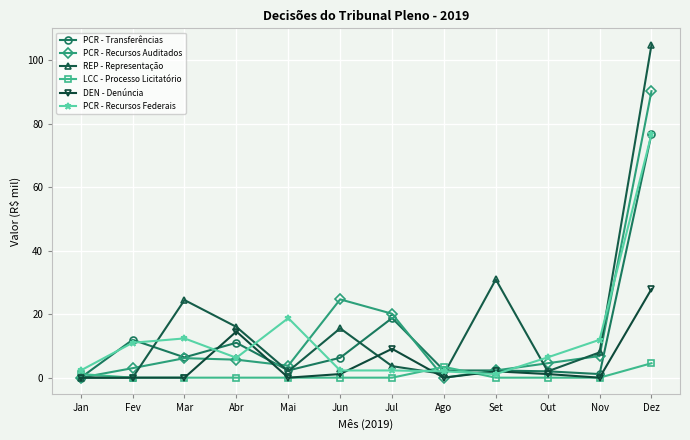

What is the label of the 6th point from the left?

Jun